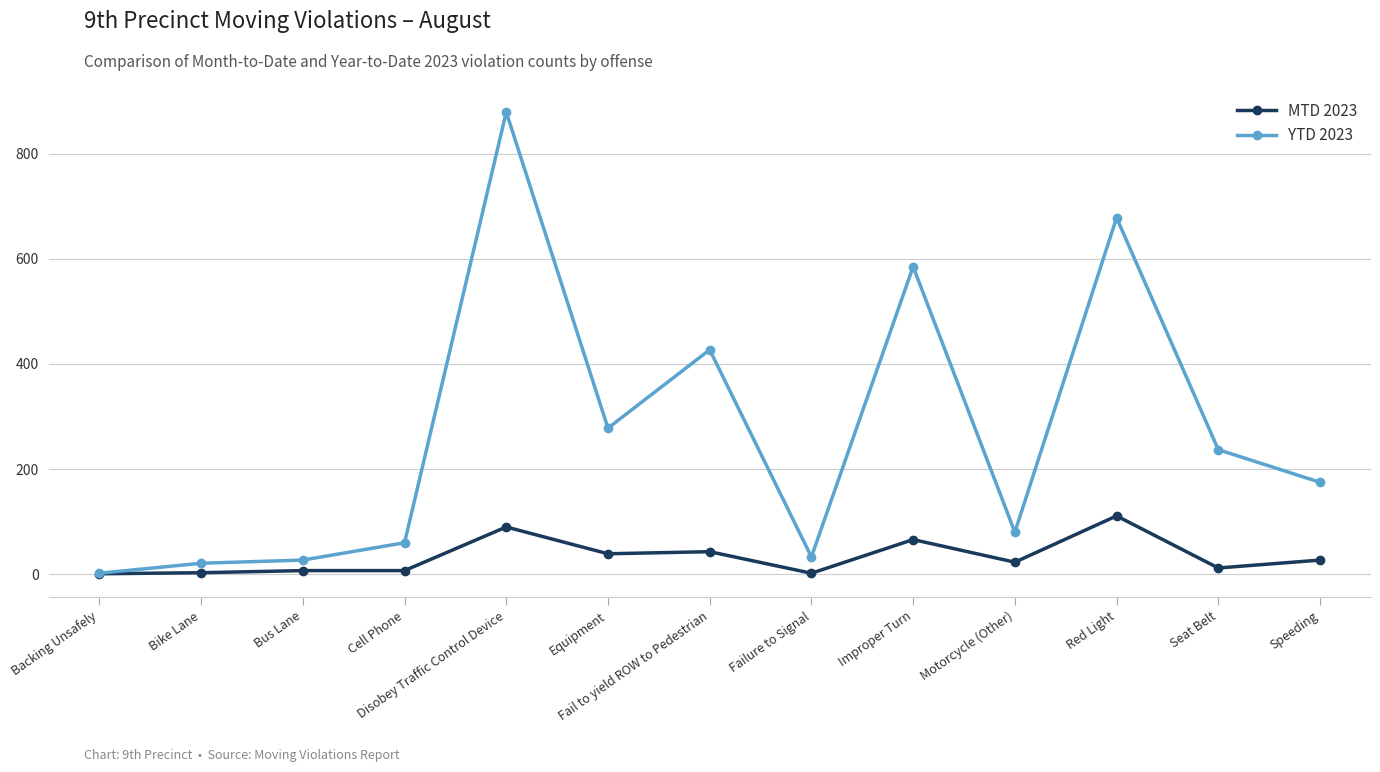

True or false: YTD 2023 has more than 2 points higher than both neighbors.

True